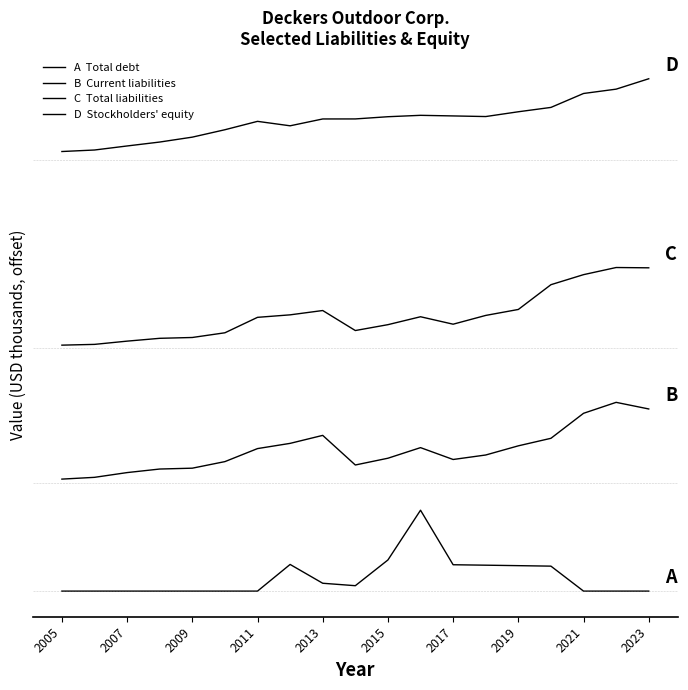

Does the chart have visible grid lines?

No